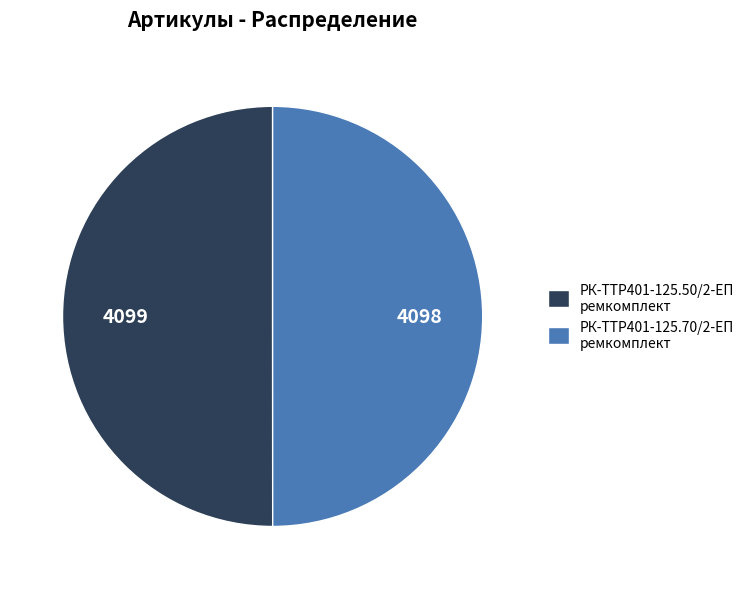

Do РК-TTР401-125.70/2-ЕП ремкомплект and РК-TTР401-125.50/2-ЕП ремкомплект together represent more than half of the pie?

Yes